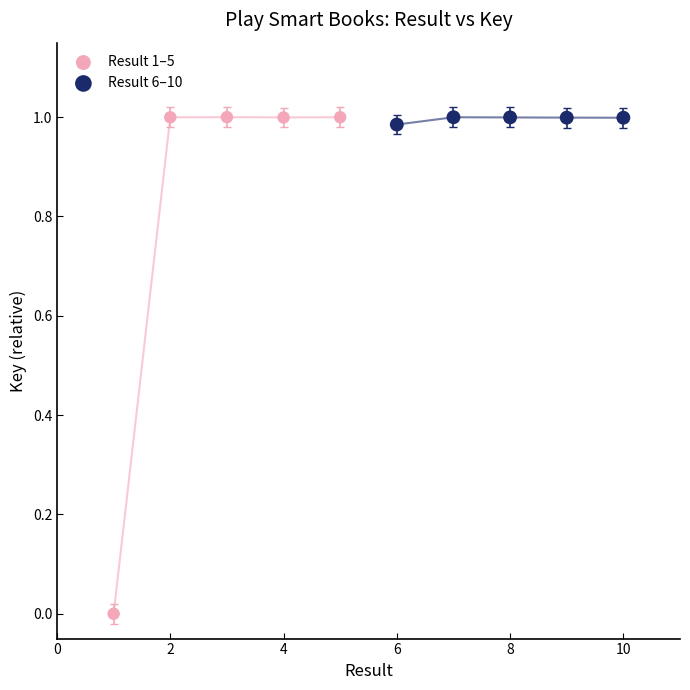

Which series has the widest spread of Y values?

Result 1–5